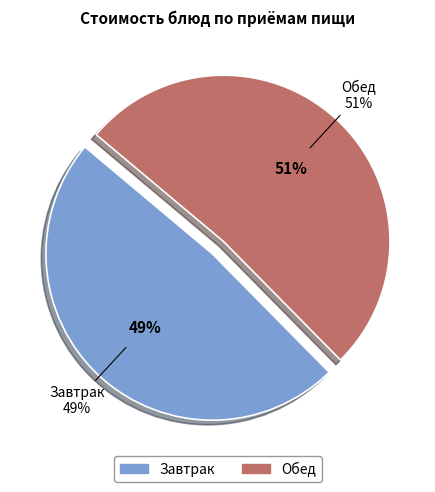

Does Хлеб ржаной account for over 50% of the chart?

No